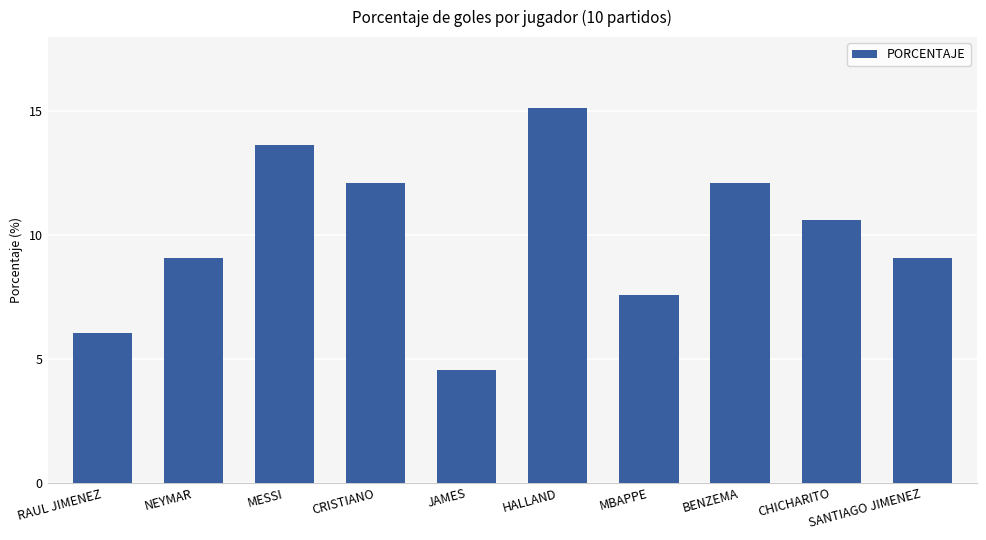

What is the sum of the values at JAMES and MESSI?

18.2